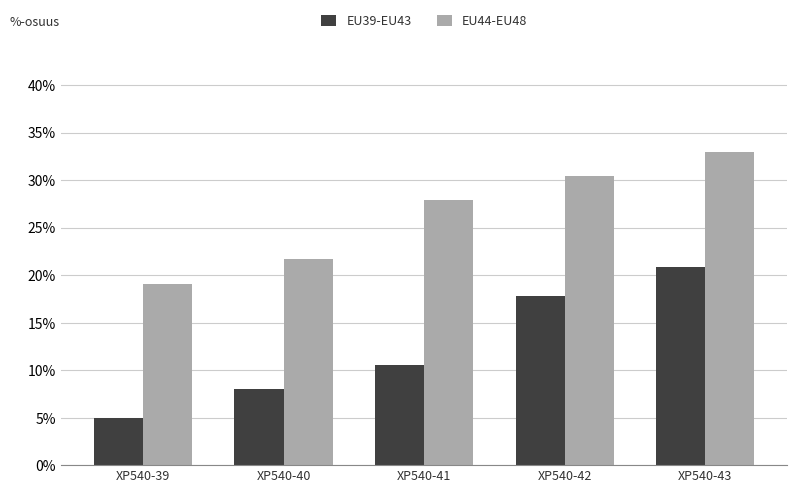

Count the number of categories in the chart.

5